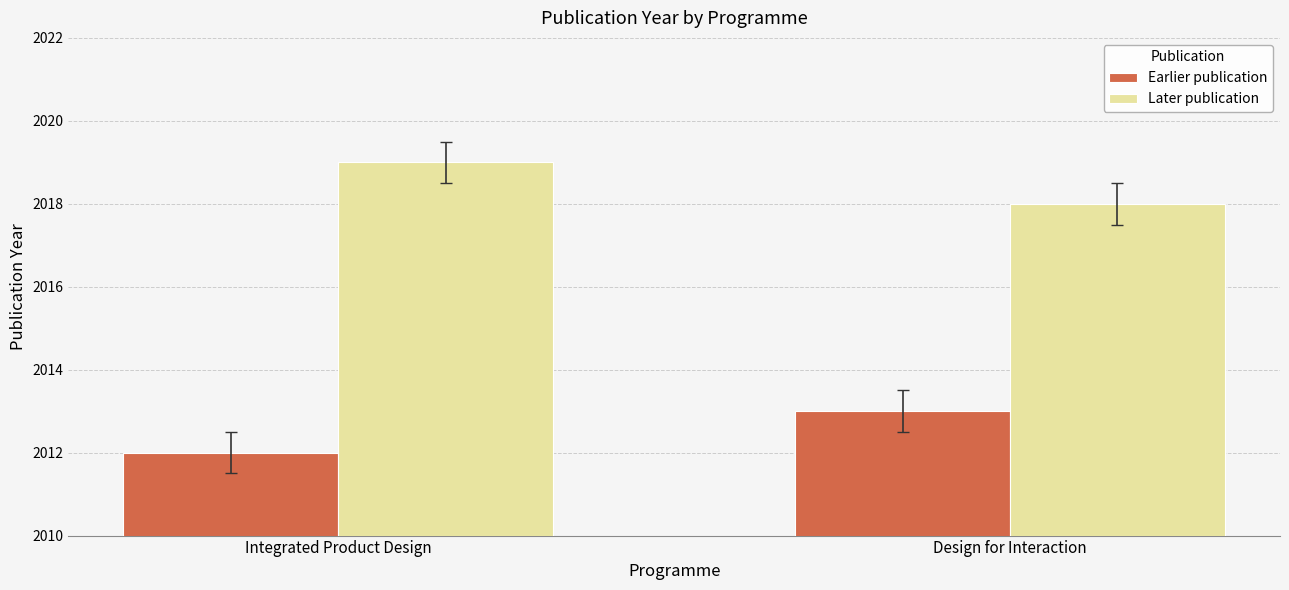

Count the Later publication values in the range 2018 to 2019.

2